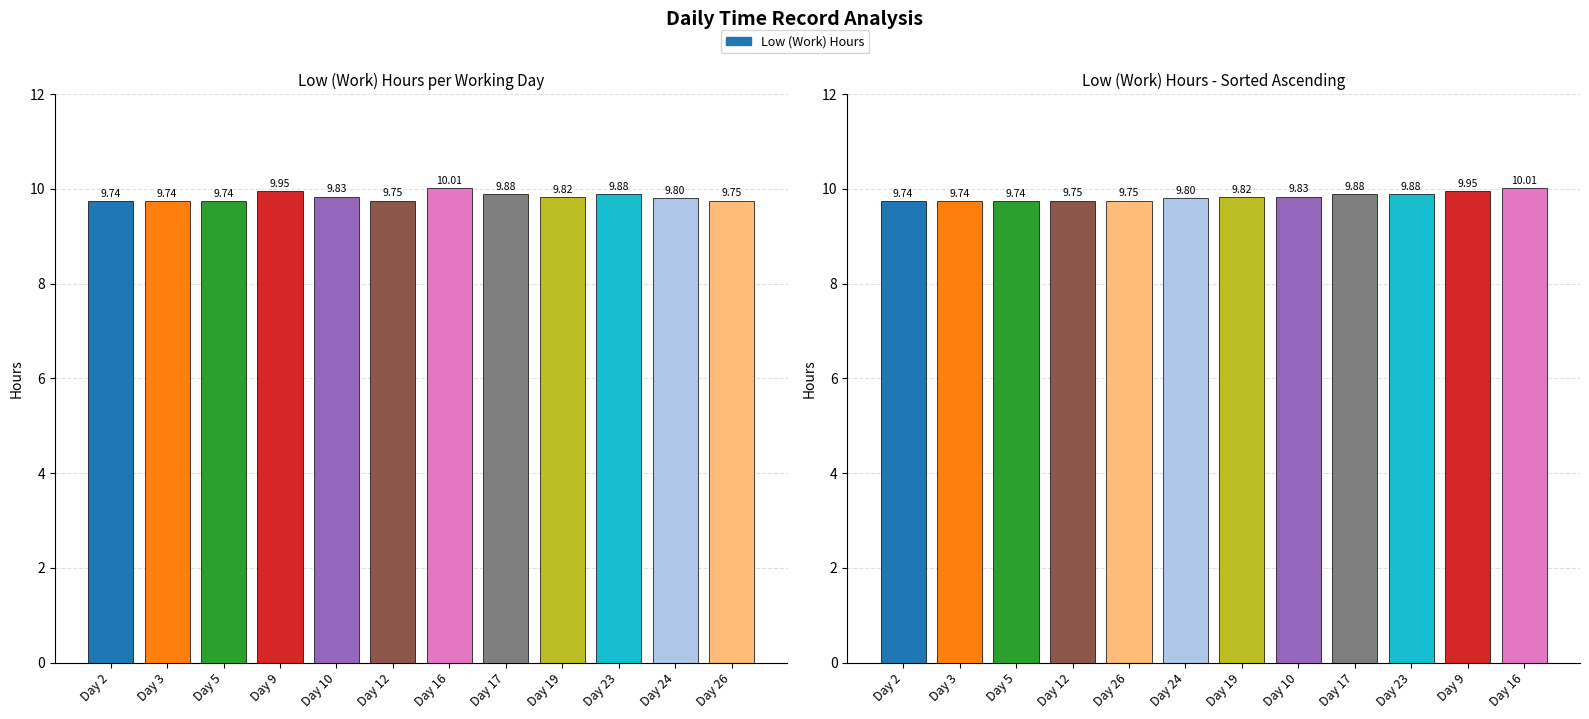

Are the bars horizontal?

No